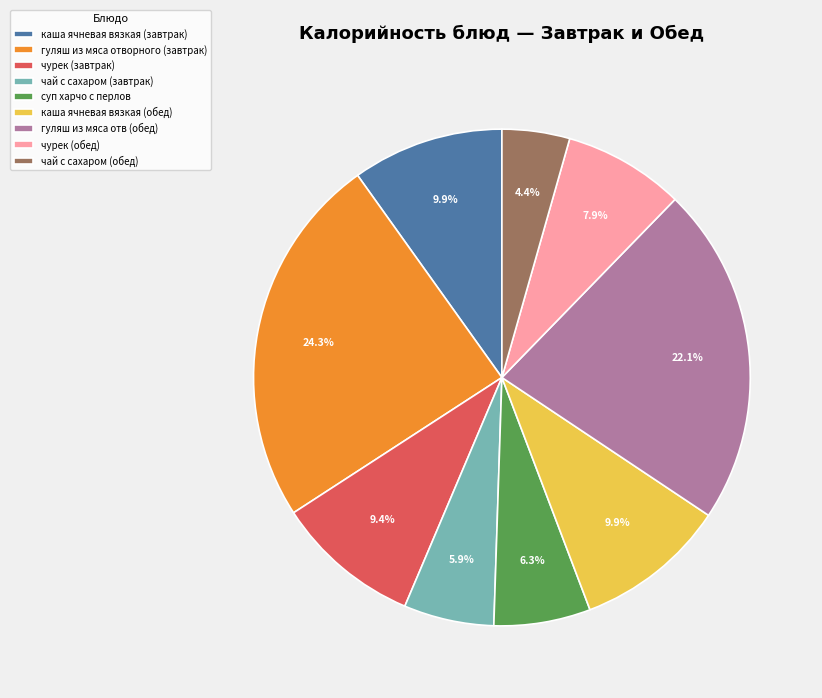

To the nearest percent, what percentage of the pie is суп харчо с перлов?

6%